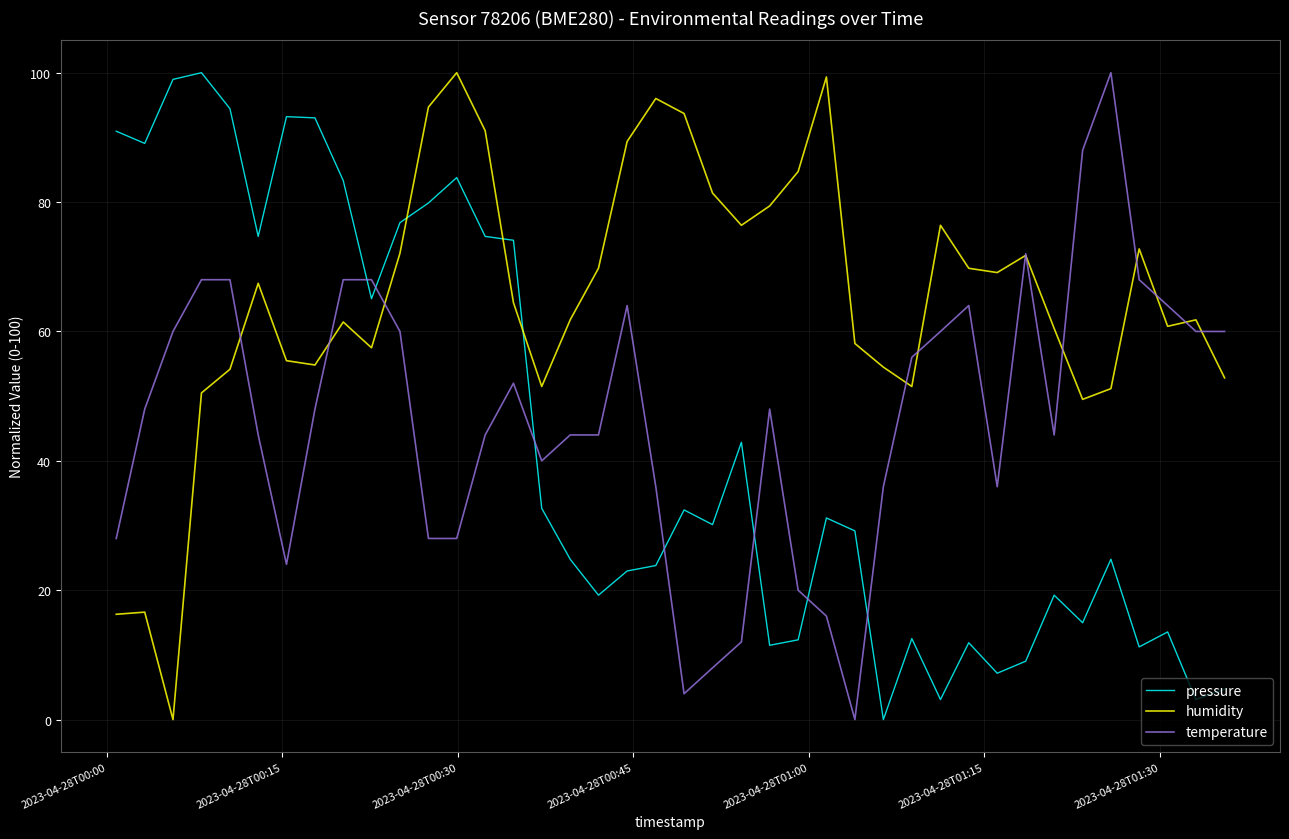

What is the maximum value shown in the chart?

100.0